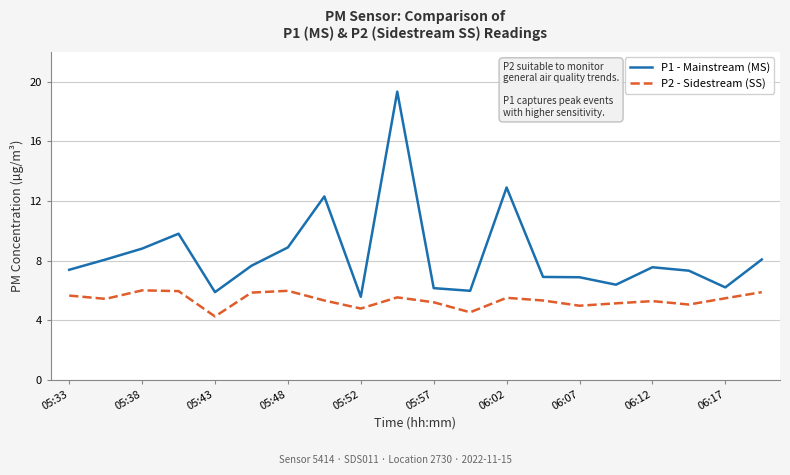

In P2 - Sidestream (SS), how many points are higher than both neighbors (excluding endpoints)?

5